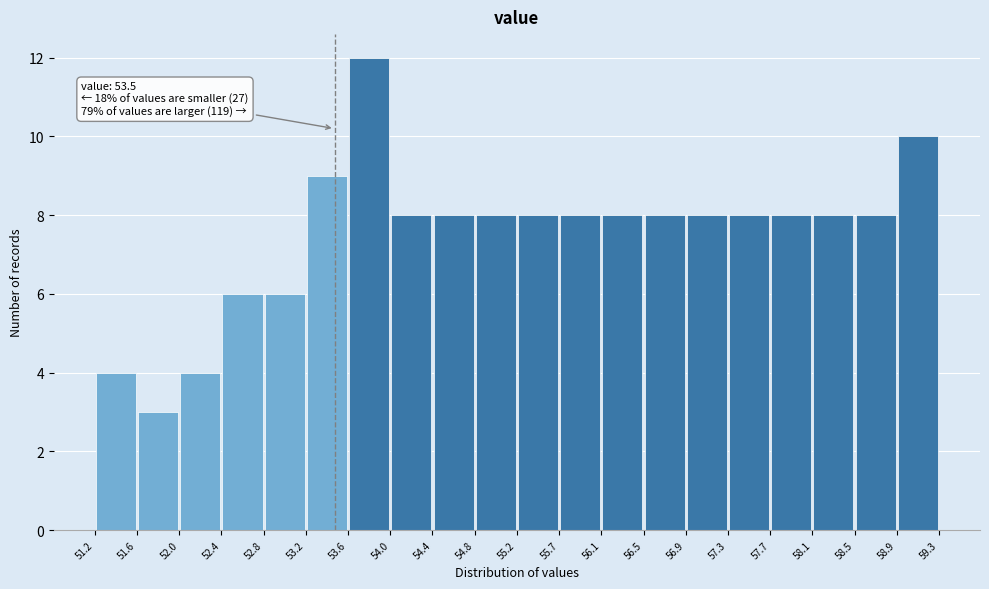

Over which range of the x-axis is the bar tallest?

53.6 to 54.0